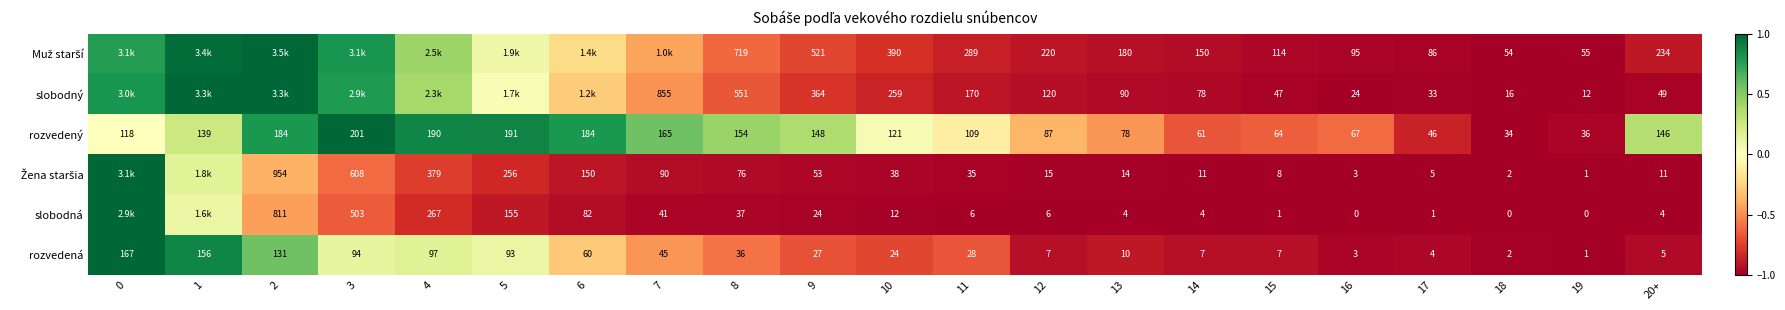

How many values in the rozvedený series are below 0?

9